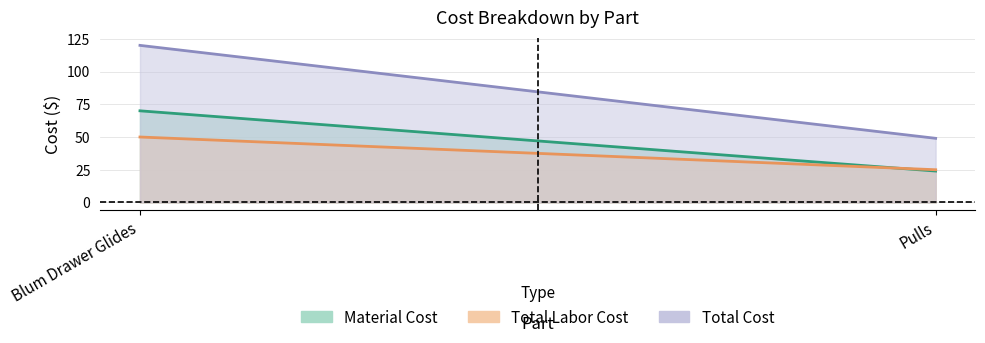

What is the total value across all series at Blum Drawer Glides?

240